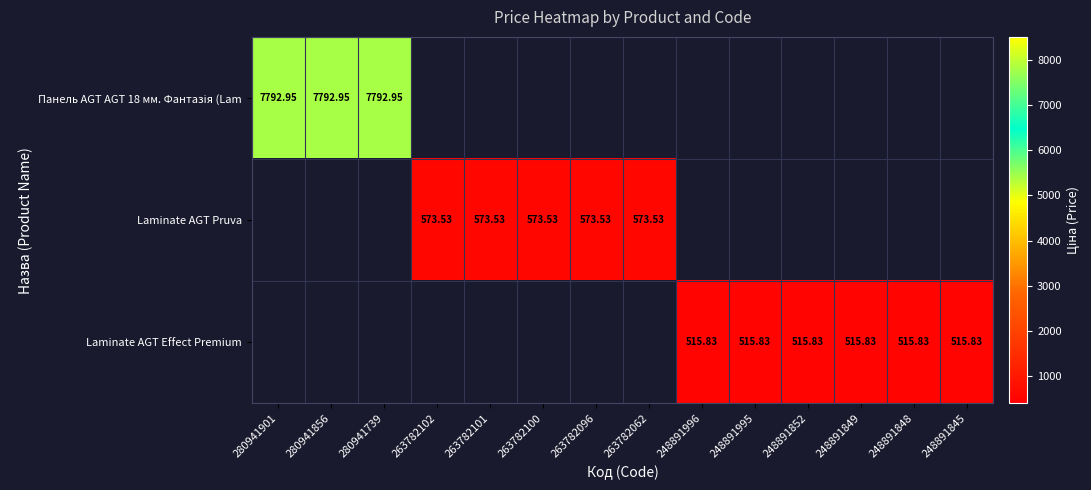

How many distinct data groups are displayed?

3